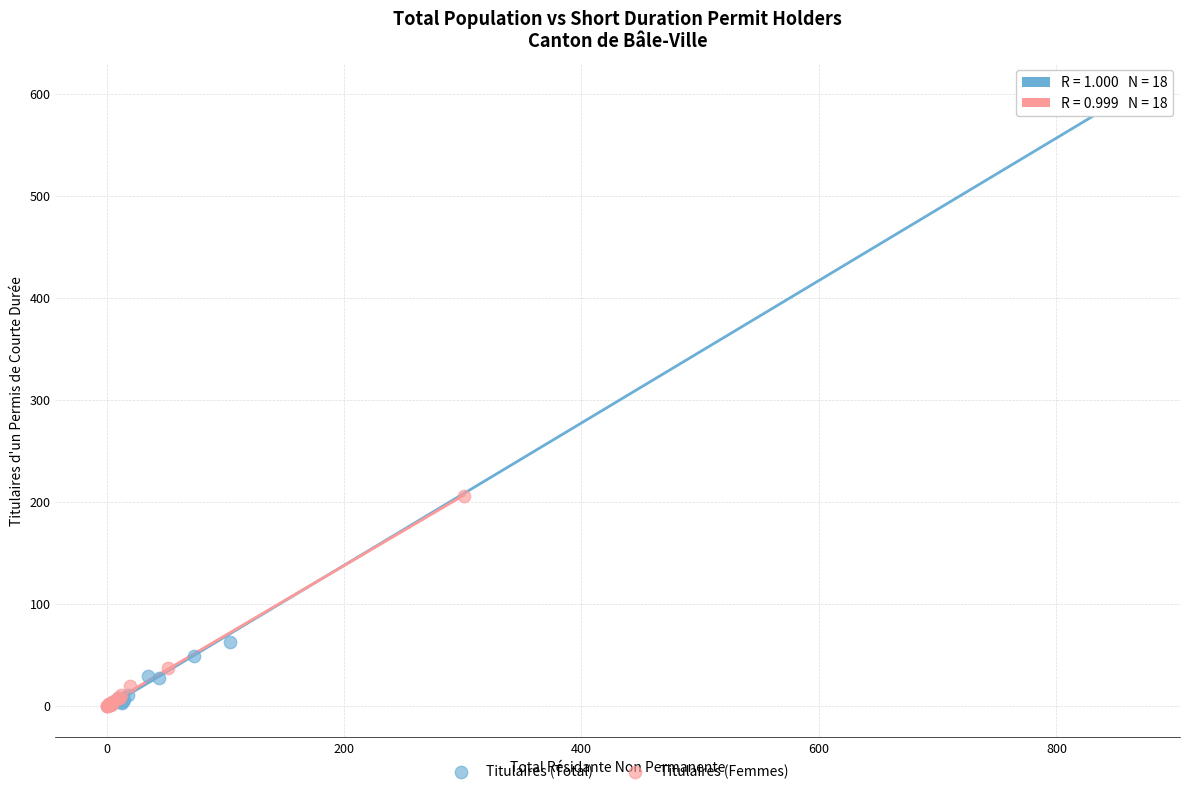

Which series contains the highest Y value?

Titulaires (Total)